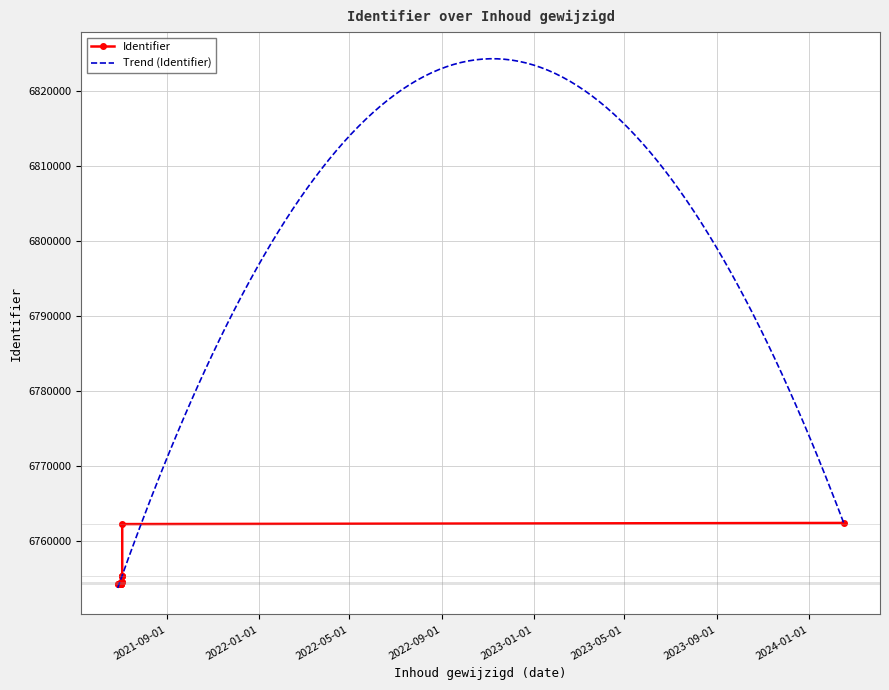

What is the label of the 4th point from the left?

2021-07-03